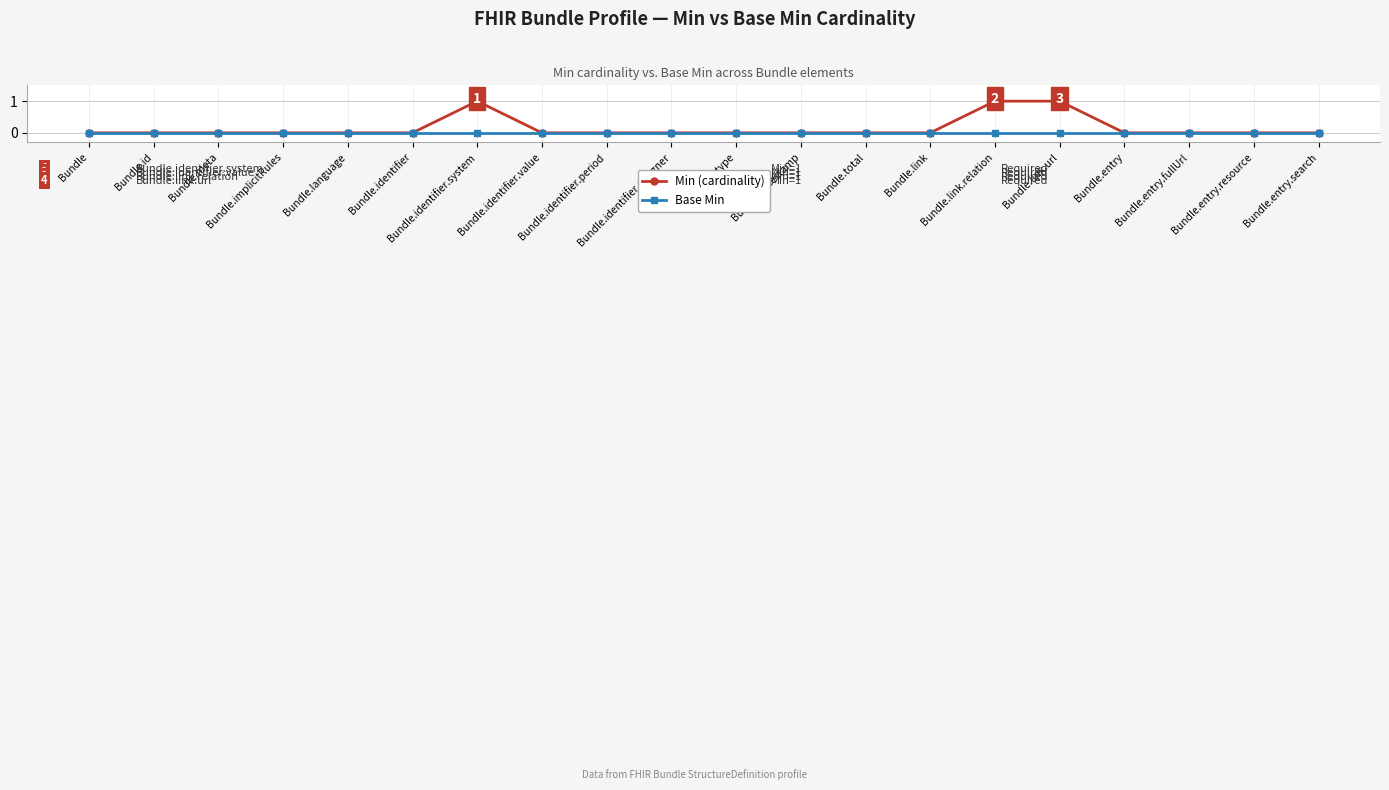

What is the label of the 14th point from the right?

Bundle.identifier.system